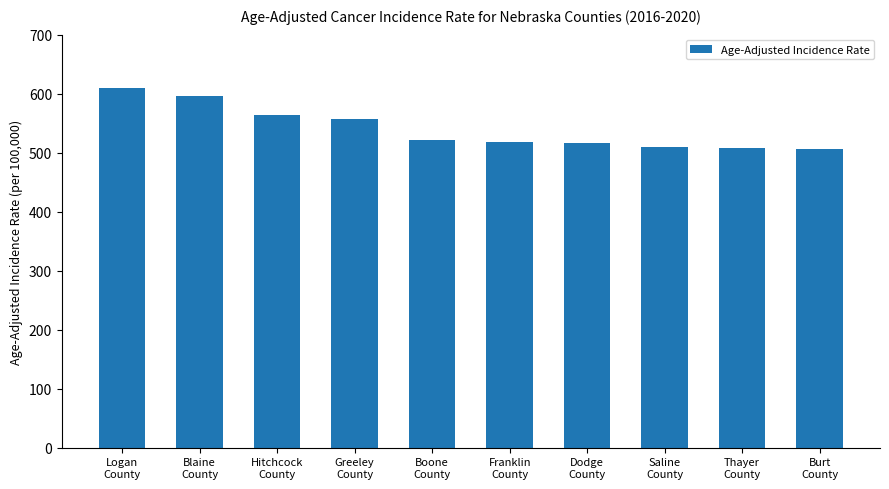

What value does the data have at Dodge
County?

516.6